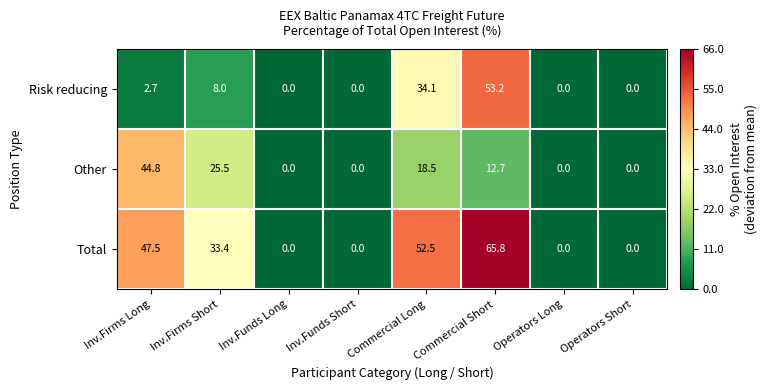

The value of Risk reducing at Operators Short is -26.8. True or false?

False